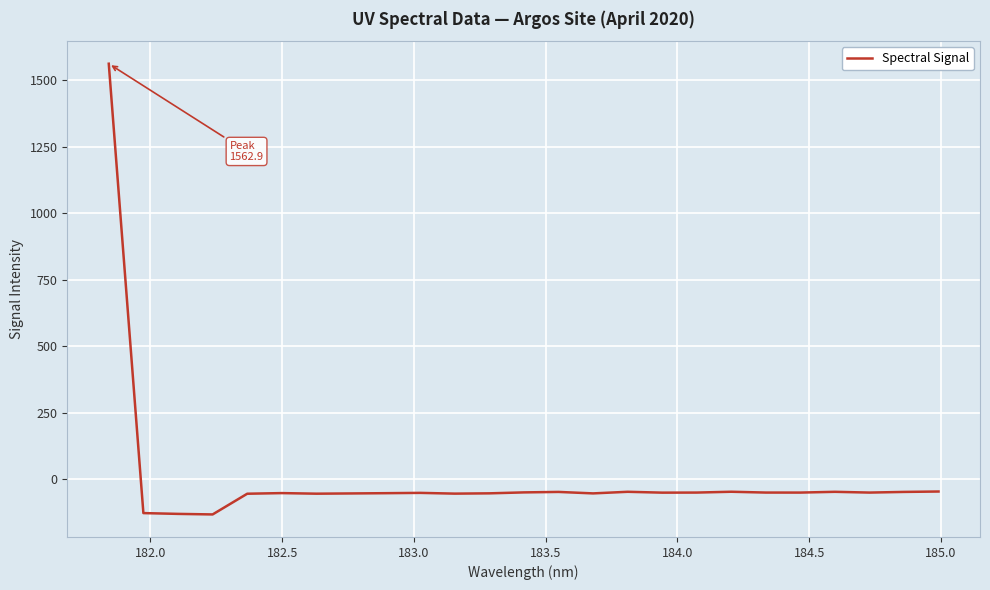

How many values are below -49?

17